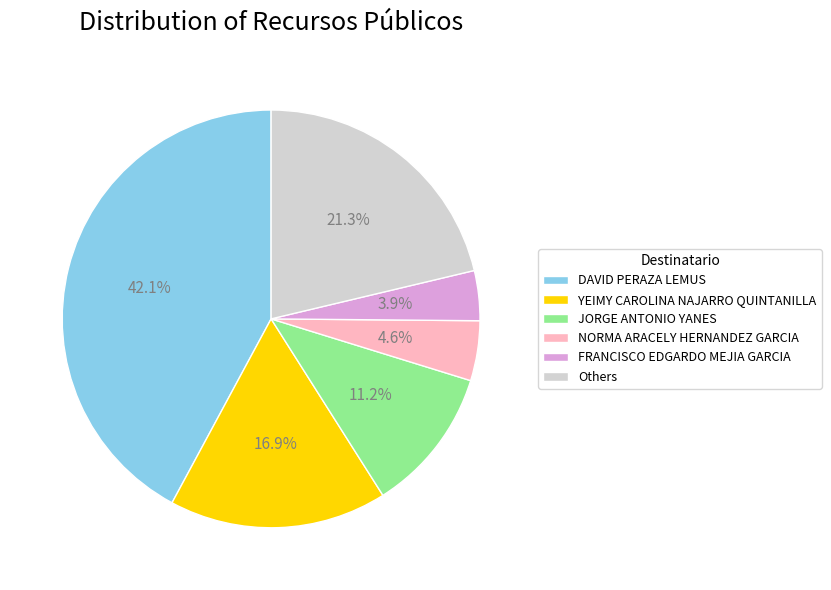

To the nearest percent, what is the average slice percentage?

17%